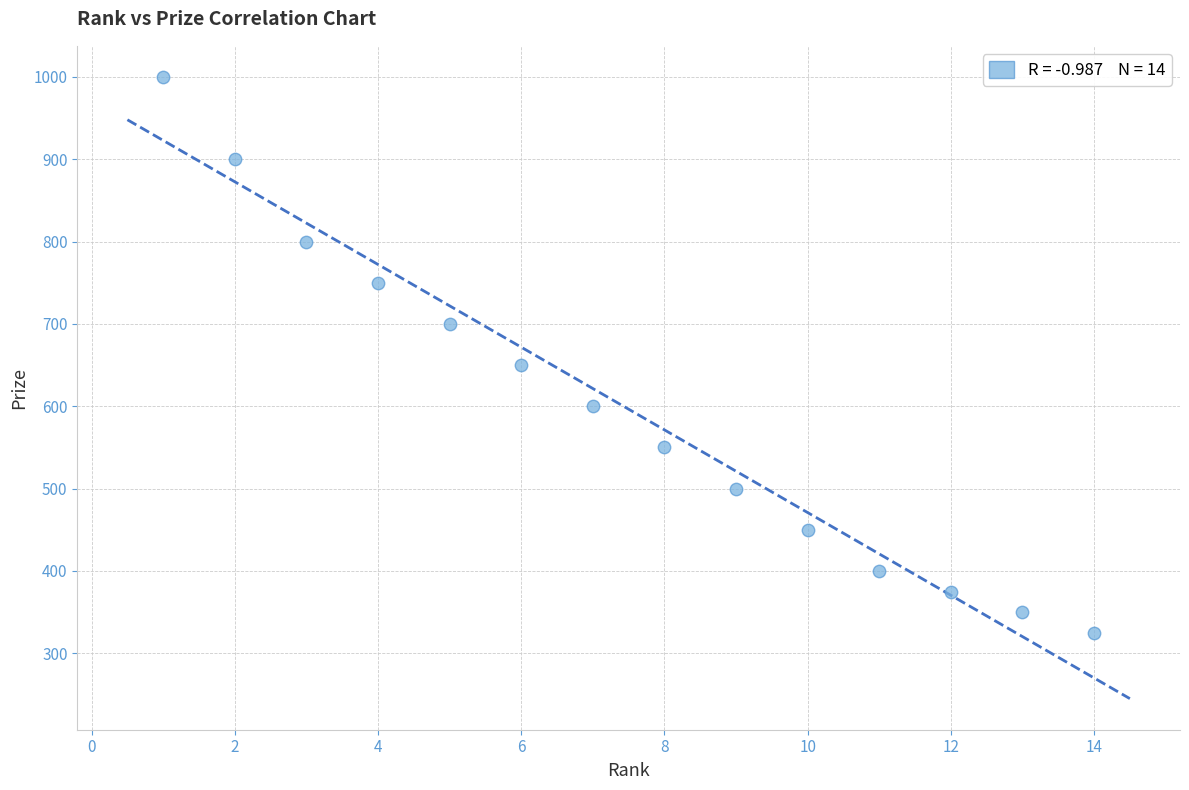

What Y value in the scatter plot is closest to 662?

650